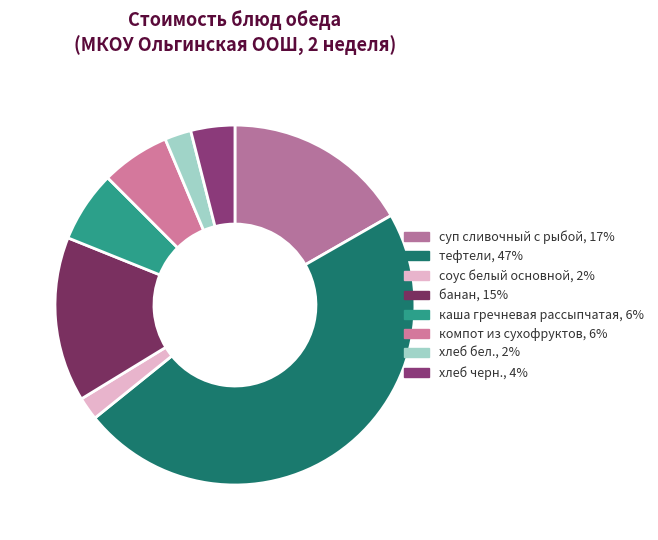

Is it true that компот из сухофруктов is 6% of the pie?

True